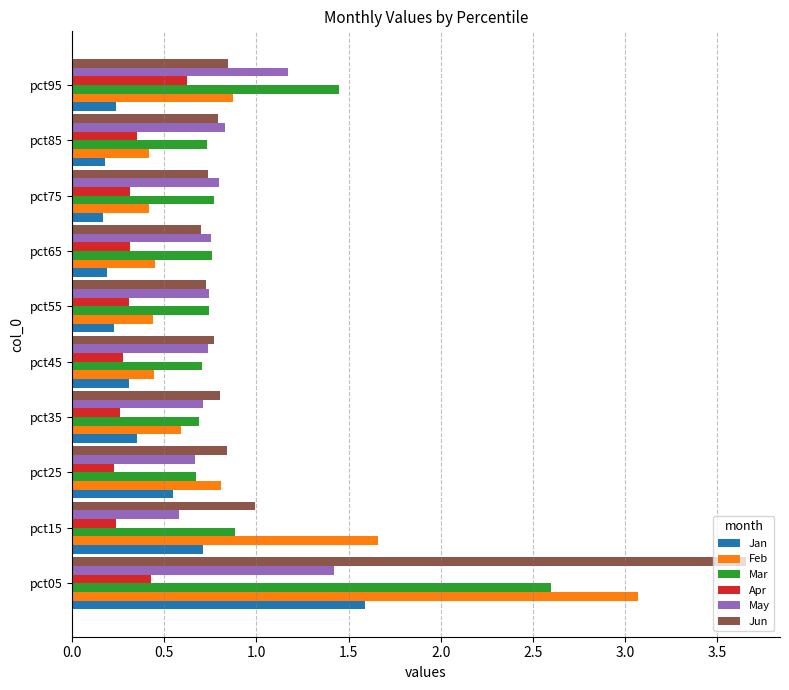

At which label is Mar closest to 1?

pct15